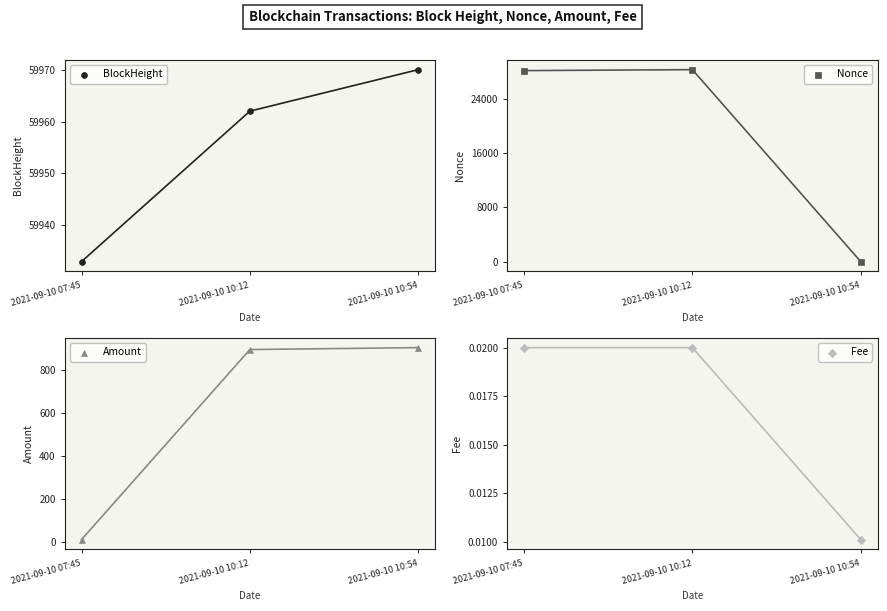

Which series contains the highest Y value?

BlockHeight